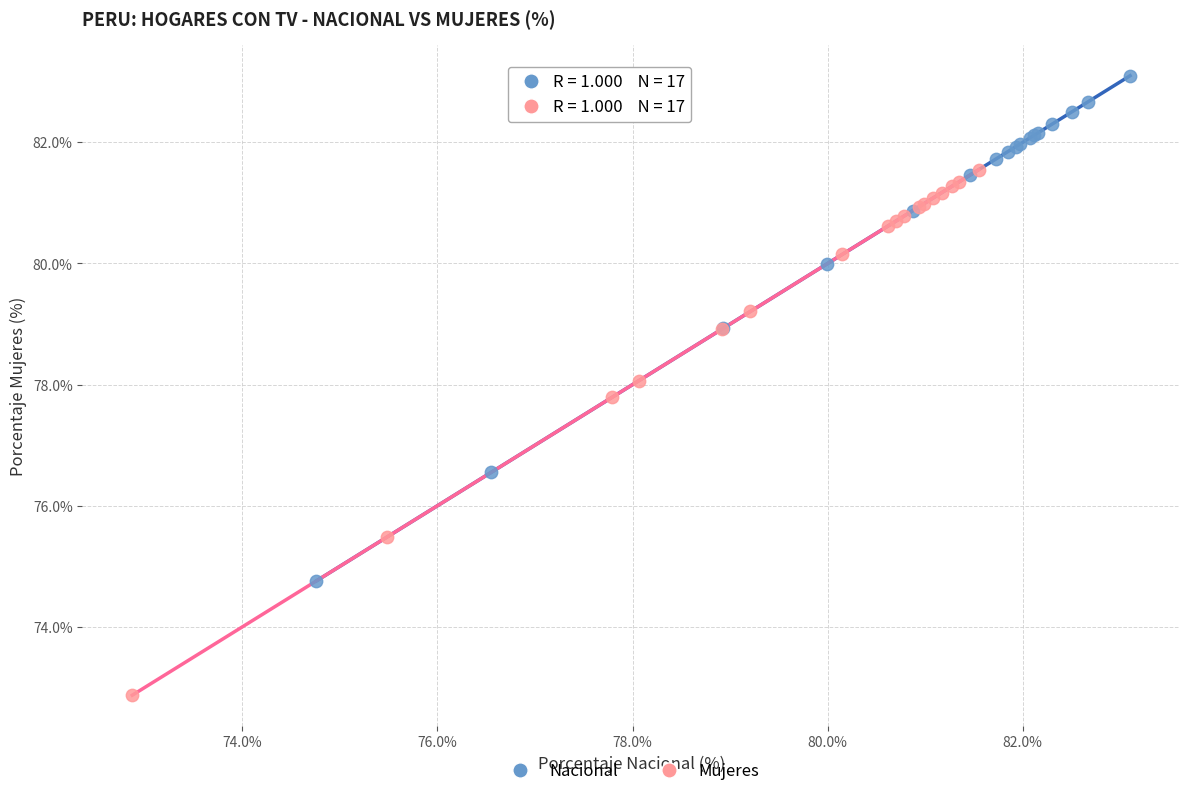

Which series contains the lowest Y value?

Mujeres